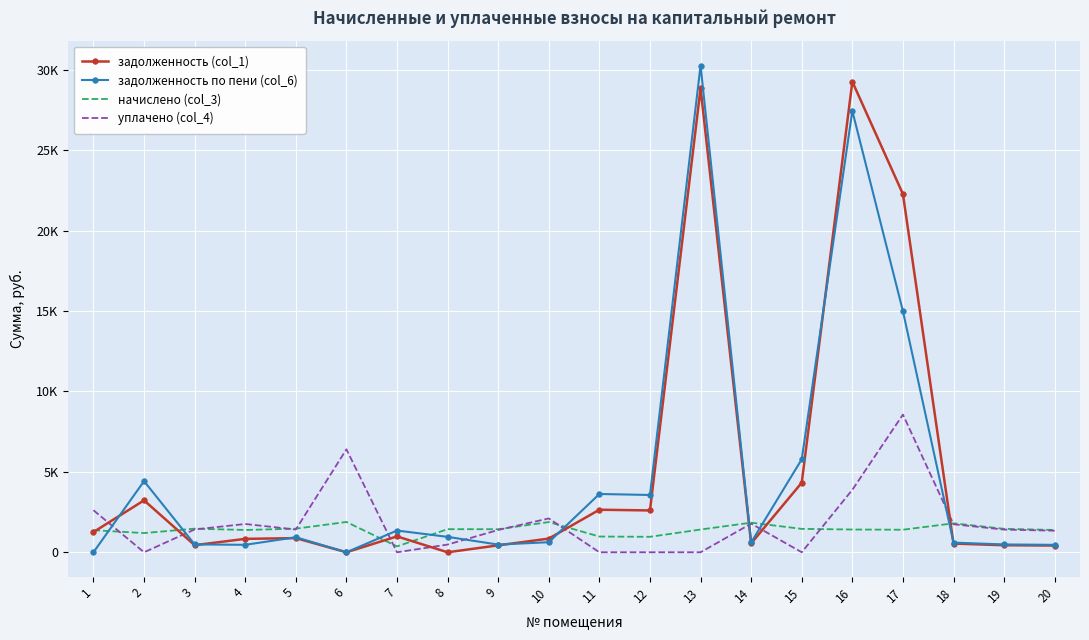

Reading right to left, what are all the values shown in this chart?

задолженность (col_1): 20=416.6	19=438.1	18=540.8	17=22269.3	16=29255.8	15=4325.3	14=552.9	13=28847.4	12=2600.3	11=2645.1	10=850.0	9=430.6	8=0.0	7=986.3	6=0.0	5=879.5	4=833.1	3=440.9	2=3227.9	1=1255.5
задолженность по пени (col_6): 20=462.1	19=485.9	18=599.8	17=14989.9	16=27436.0	15=5779.8	14=613.3	13=30261.5	12=3561.7	11=3623.1	10=625.7	9=477.6	8=957.3	7=1351.0	6=0.0	5=934.3	4=462.4	3=489.0	2=4421.4	1=0.0
начислено (col_3): 20=1386.2	19=1457.6	18=1799.5	17=1401.7	16=1414.1	15=1454.5	14=1839.9	13=1414.1	12=961.4	11=978.0	10=1877.2	9=1432.8	8=1435.9	7=364.7	6=1883.5	5=1467.0	4=1386.2	3=1467.0	2=1193.5	1=1373.7
уплачено (col_4): 20=1340.7	19=1409.8	18=1740.5	17=8560.6	16=3883.5	15=0.0	14=1779.5	13=0.0	12=0.0	11=0.0	10=2103.4	9=1385.8	8=478.6	7=0.0	6=6400.0	5=1415.3	4=1757.7	3=1418.8	2=0.0	1=2613.0